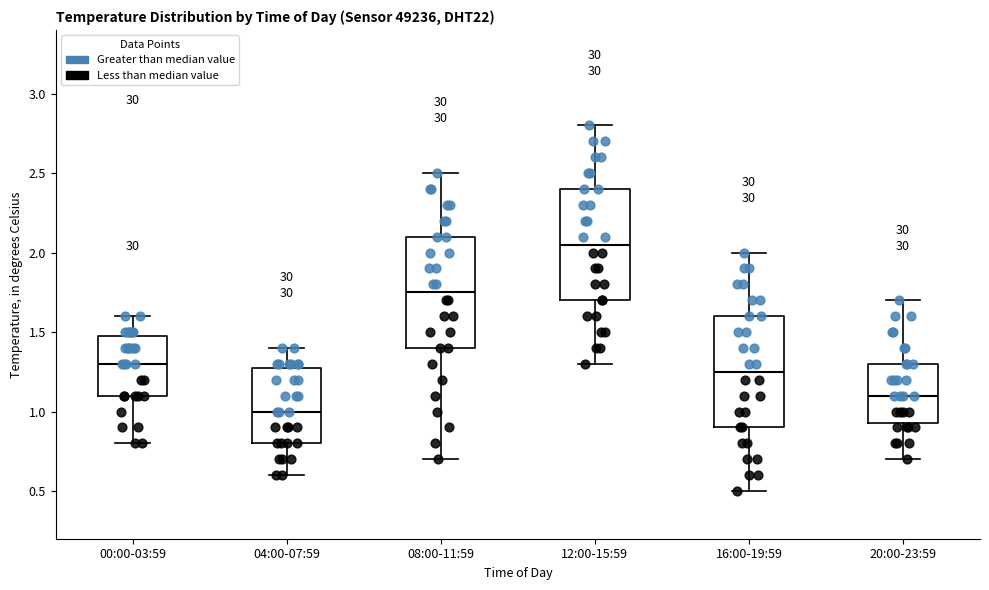

Reading left to right, read every box against the y-axis: the position of its median line, the range the box covers, and the ends of its whiskers. The values are not printed on the chart, so give them approximately, as read against the axis.

00:00-03:59: median 1.30, box 1.10 to 1.50, whiskers 0.80 to 1.60
04:00-07:59: median 1.00, box 0.80 to 1.30, whiskers 0.60 to 1.40
08:00-11:59: median 1.75, box 1.40 to 2.10, whiskers 0.70 to 2.50
12:00-15:59: median 2.05, box 1.70 to 2.40, whiskers 1.30 to 2.80
16:00-19:59: median 1.25, box 0.90 to 1.60, whiskers 0.50 to 2.00
20:00-23:59: median 1.10, box 0.95 to 1.30, whiskers 0.70 to 1.70